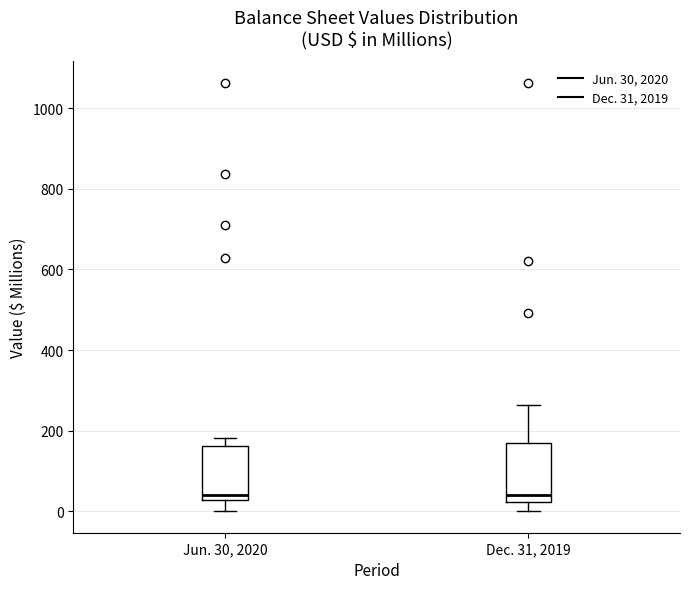

Reading left to right, transcribe this box plot: for each box, give where its median line is, the range the box spans, and where its two whiskers end, as read against the y-axis. The values are not printed on the chart, so give them approximately, as read against the axis.

Jun. 30, 2020: median 40, box 20 to 160, whiskers 0 to 180
Dec. 31, 2019: median 40, box 20 to 160, whiskers 0 to 260